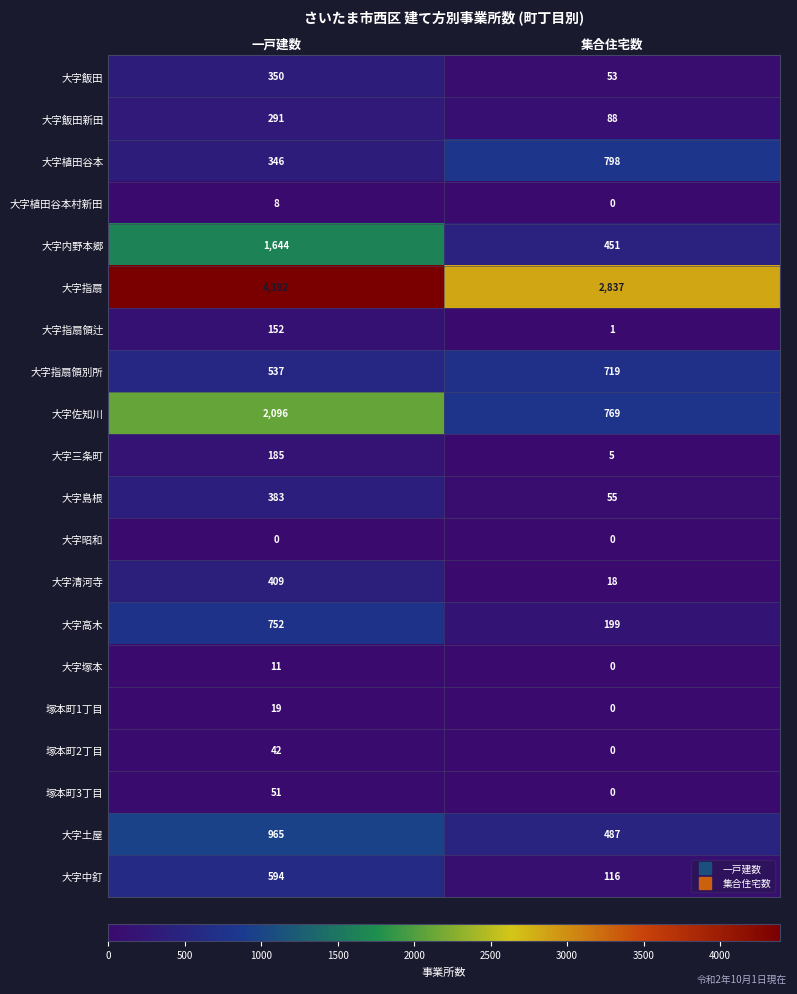

The value of 大字飯田 at 一戸建数 is 115. True or false?

False